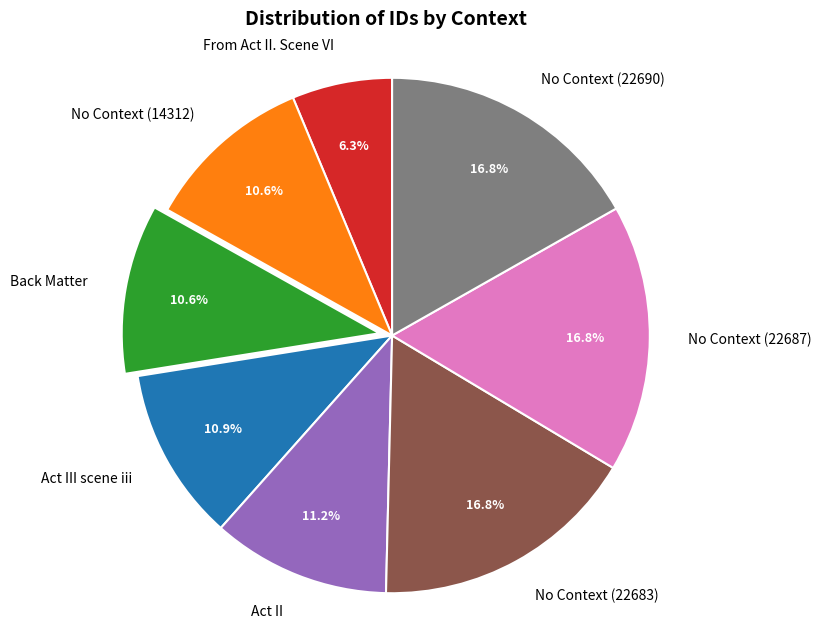

How many segments does this pie chart have?

8